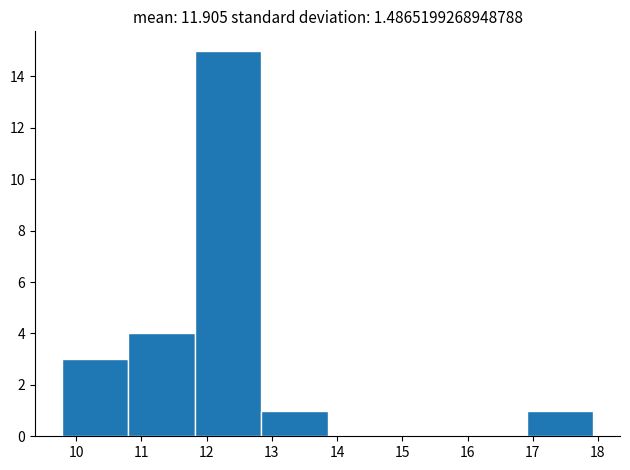

How tall is the bar that spans 10.8 to 11.8 on the x-axis? Neither the bar edges nor the heights are printed on the chart, so give them approximately, as read against the axes.

4